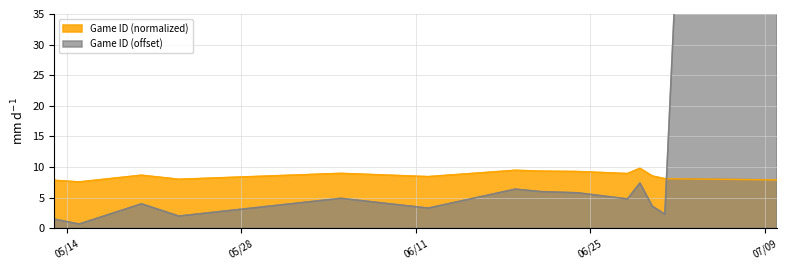

The chart shows a value of 5.8 at 6/24/19. True or false?

True